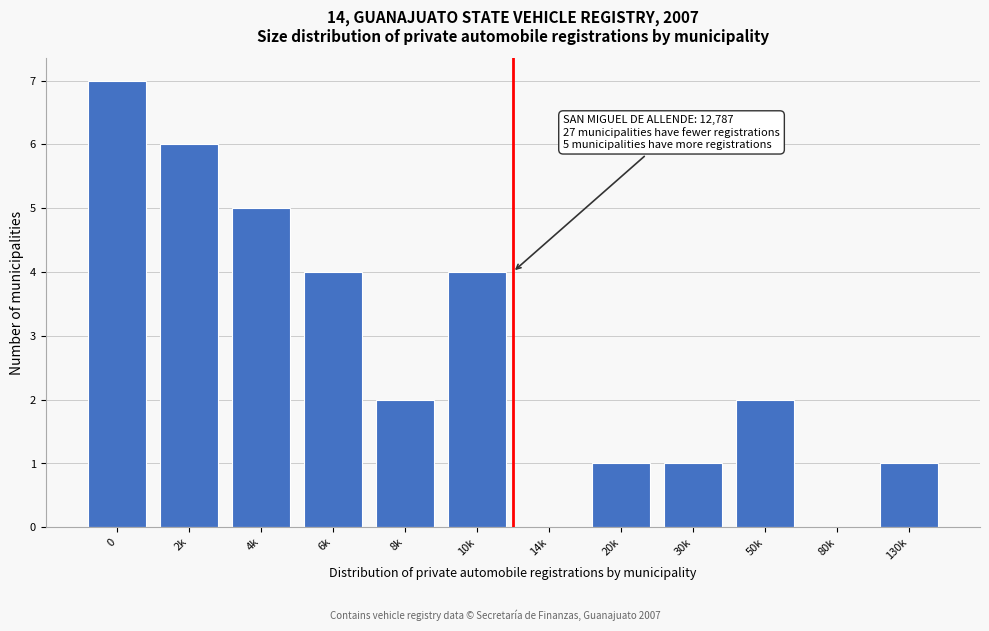

Reading left to right, list all the values displayed in this chart.

0=7	2k=6	4k=5	6k=4	8k=2	10k=4	14k=0	20k=1	30k=1	50k=2	80k=0	130k=1